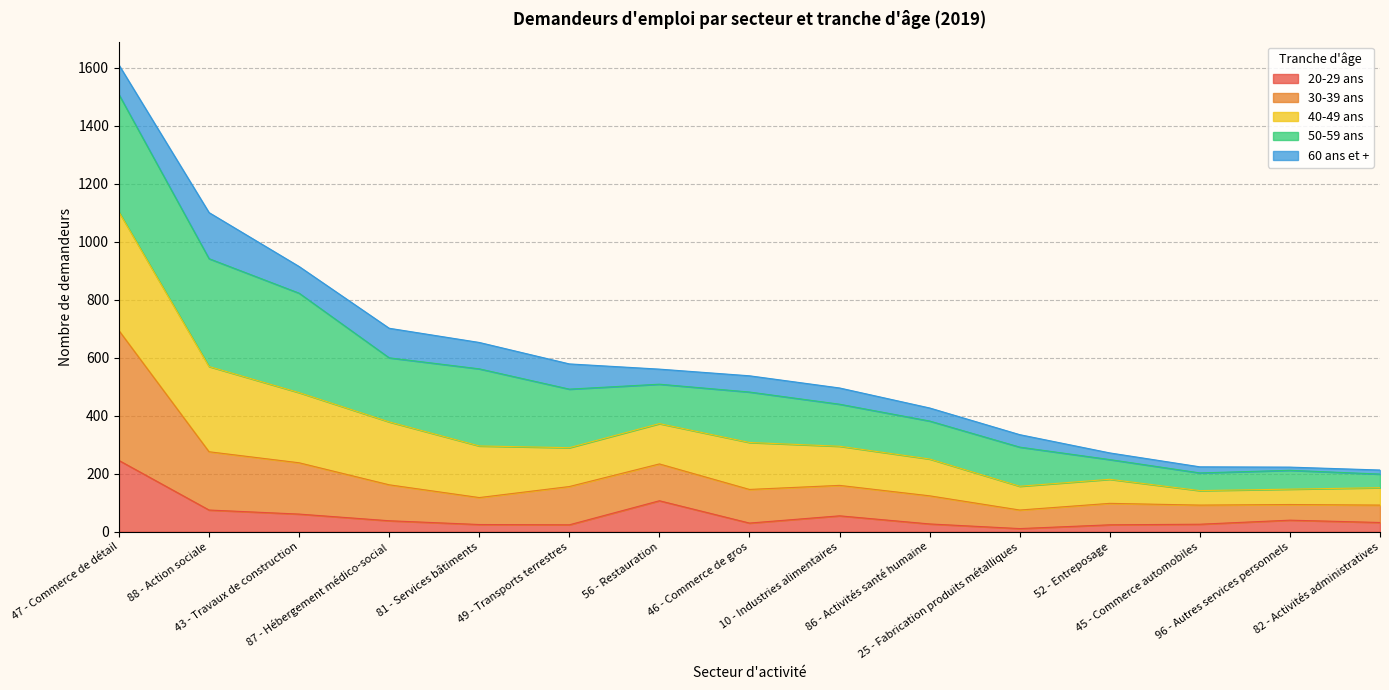

What is the value of the 20-29 ans point at the 2nd from the left?

75